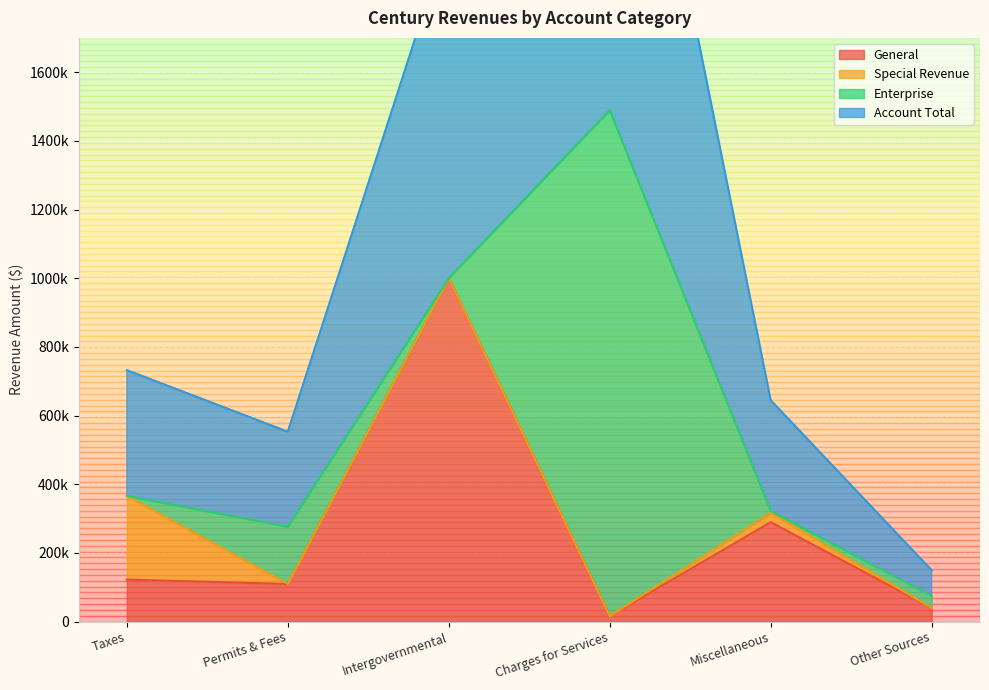

What is the maximum value shown in the chart?

1489382